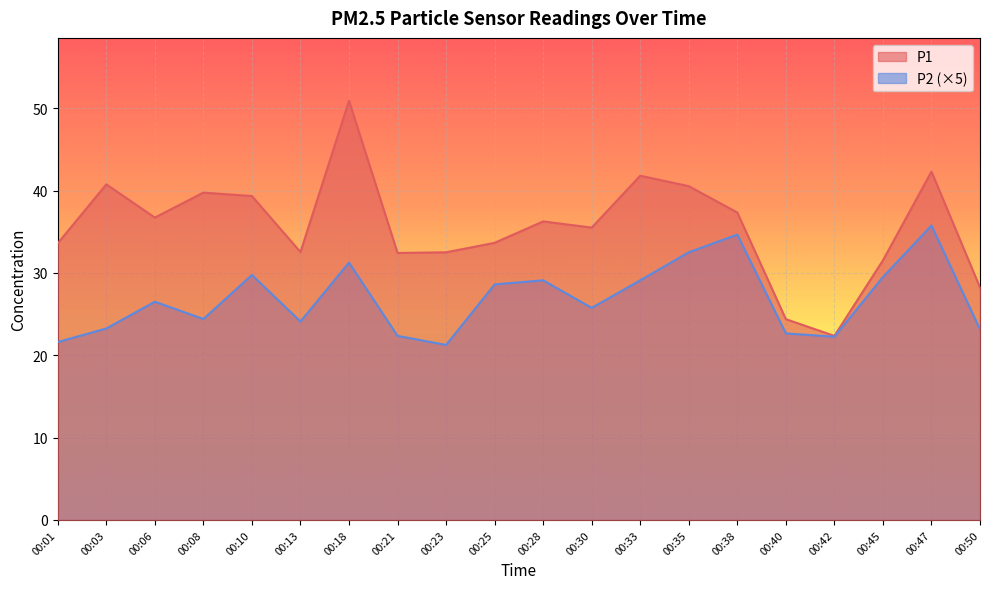

Between 00:06 and 00:23, which series saw the biggest shift?

P2 (×5)